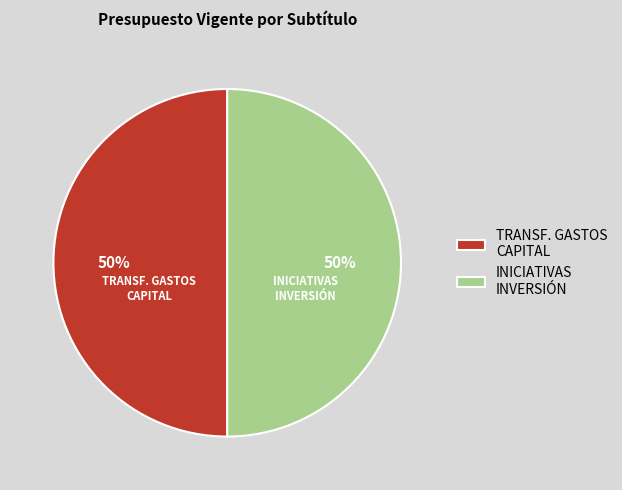

Do INICIATIVAS INVERSIÓN and TRANSF. GASTOS CAPITAL together represent more than half of the pie?

Yes